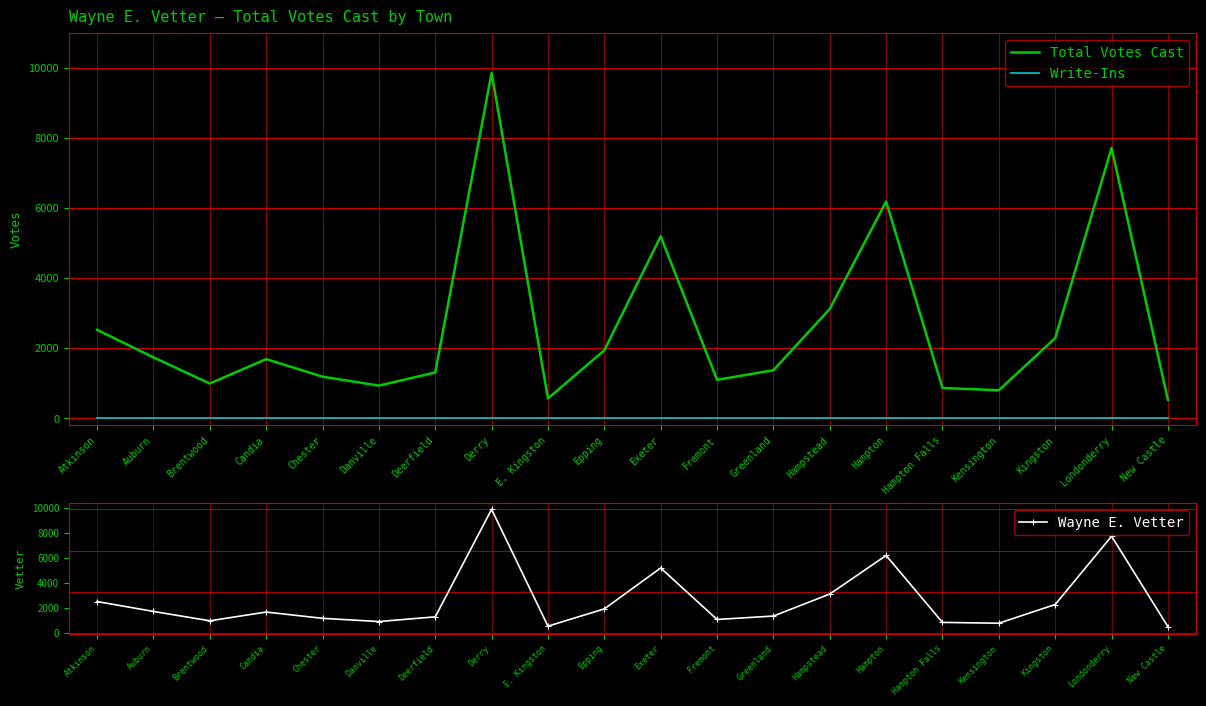

What is the value of the Wayne E. Vetter point at the 4th from the left?

1692